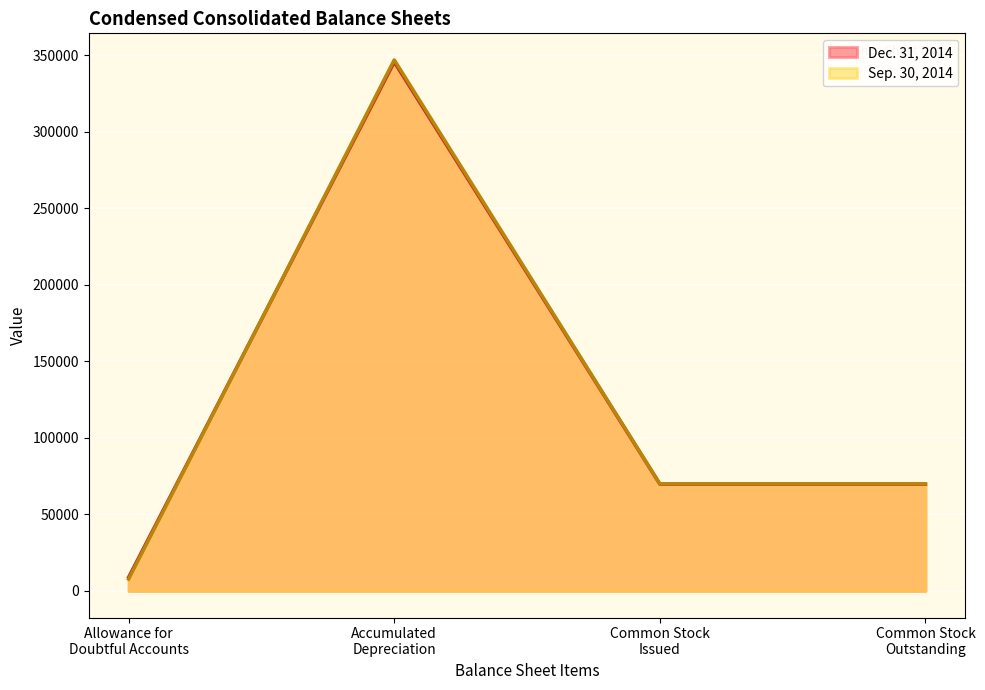

The value of Sep. 30, 2014 at Preferred stock issued is -138630. True or false?

False